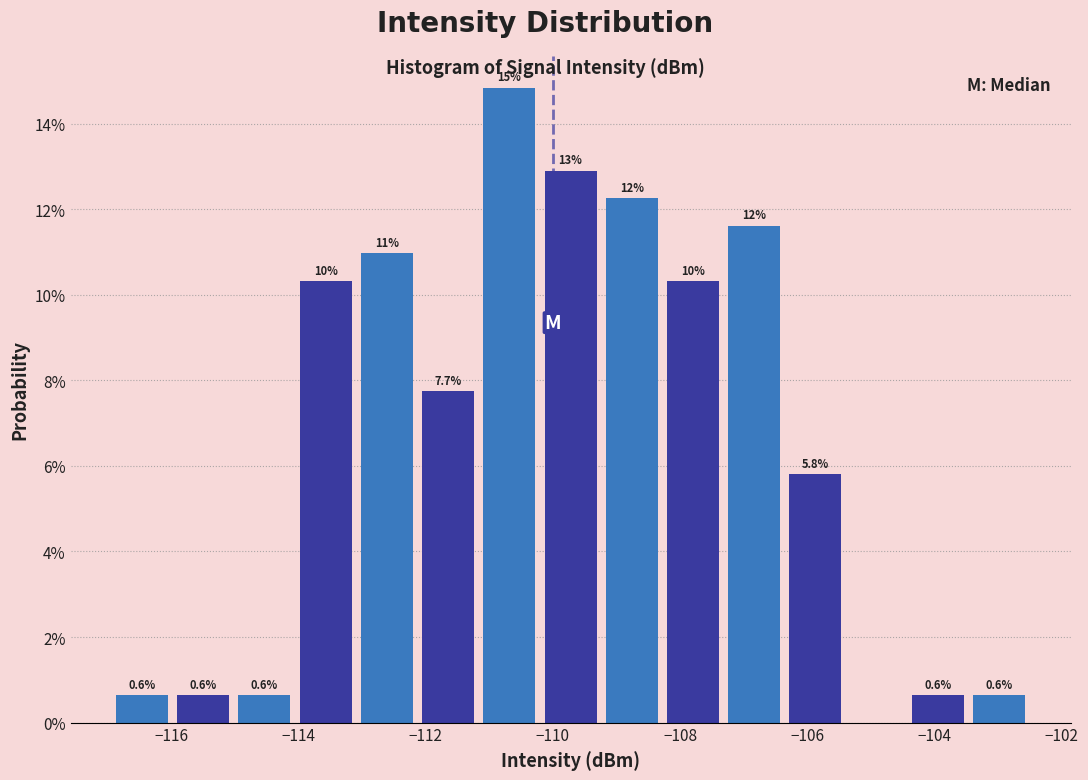

Over which range of the x-axis is the bar tallest?

-111.2 to -110.2